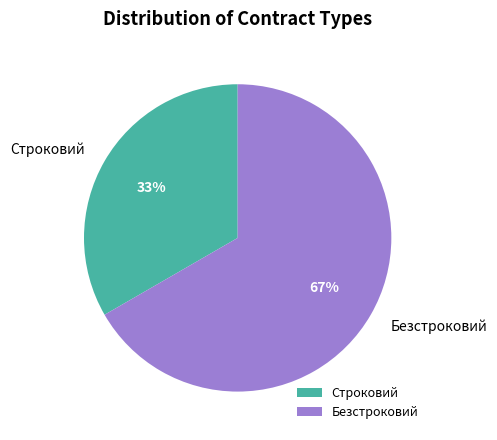

To the nearest percent, what is the average slice percentage?

50%